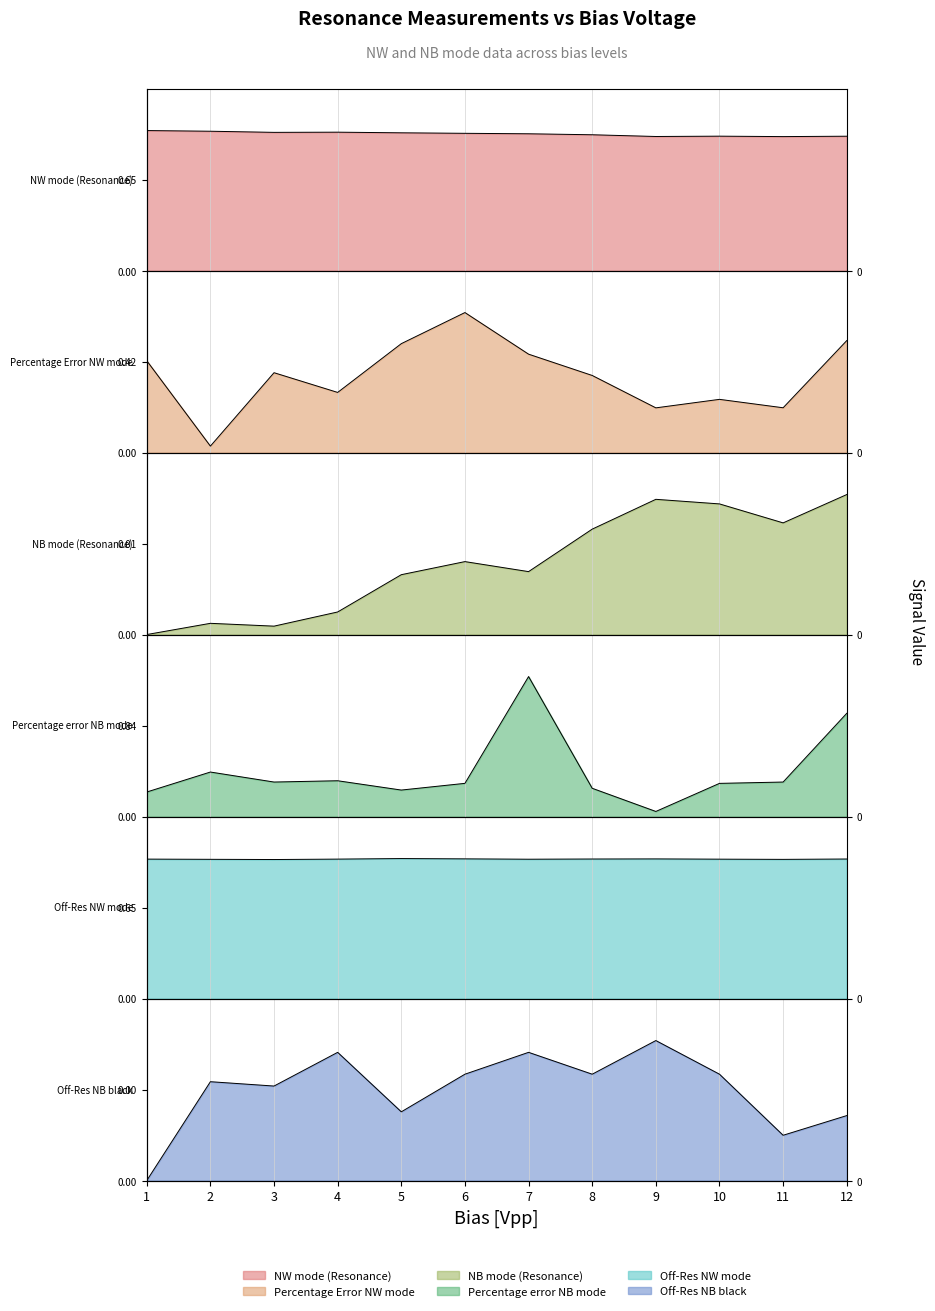

What are all the series names shown in the legend?

NW mode (Resonance), Percentage Error NW mode, NB mode (Resonance), Percentage error NB mode, Off-Res NW mode, Off-Res NB black